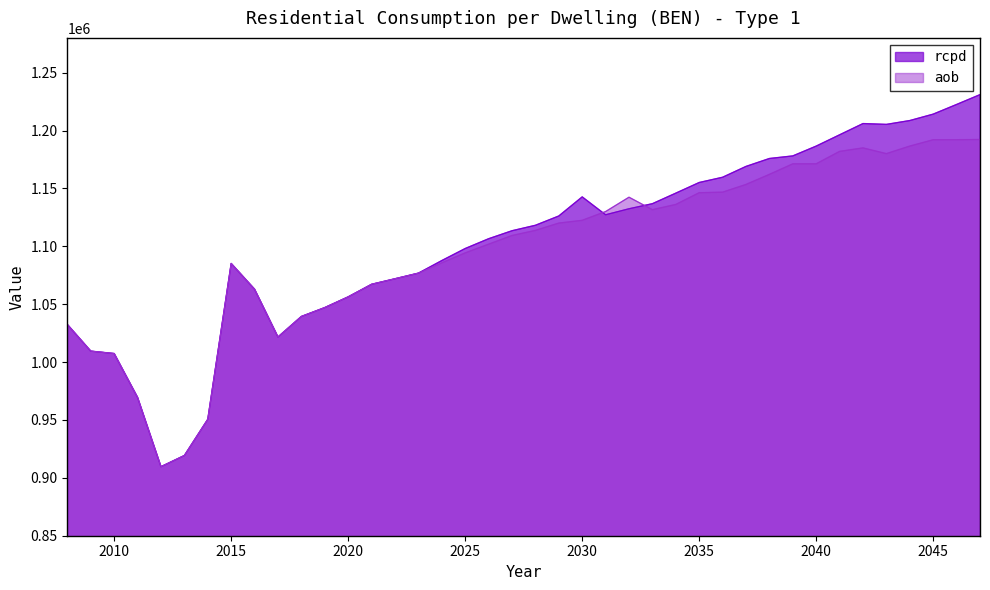

At which label does aob reach its peak?

2047